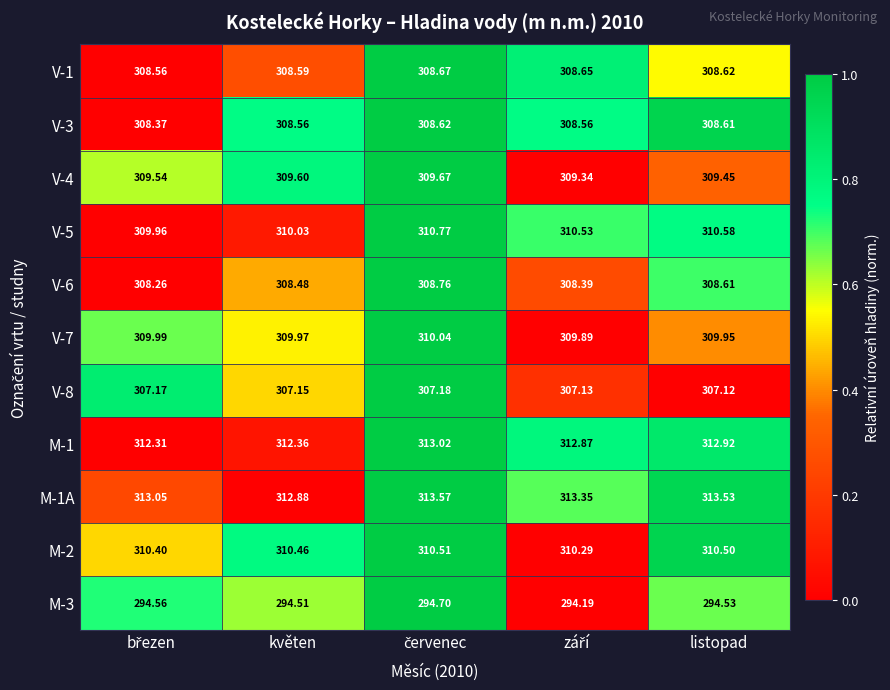

Between květen and listopad, which series saw the biggest shift?

M-1A